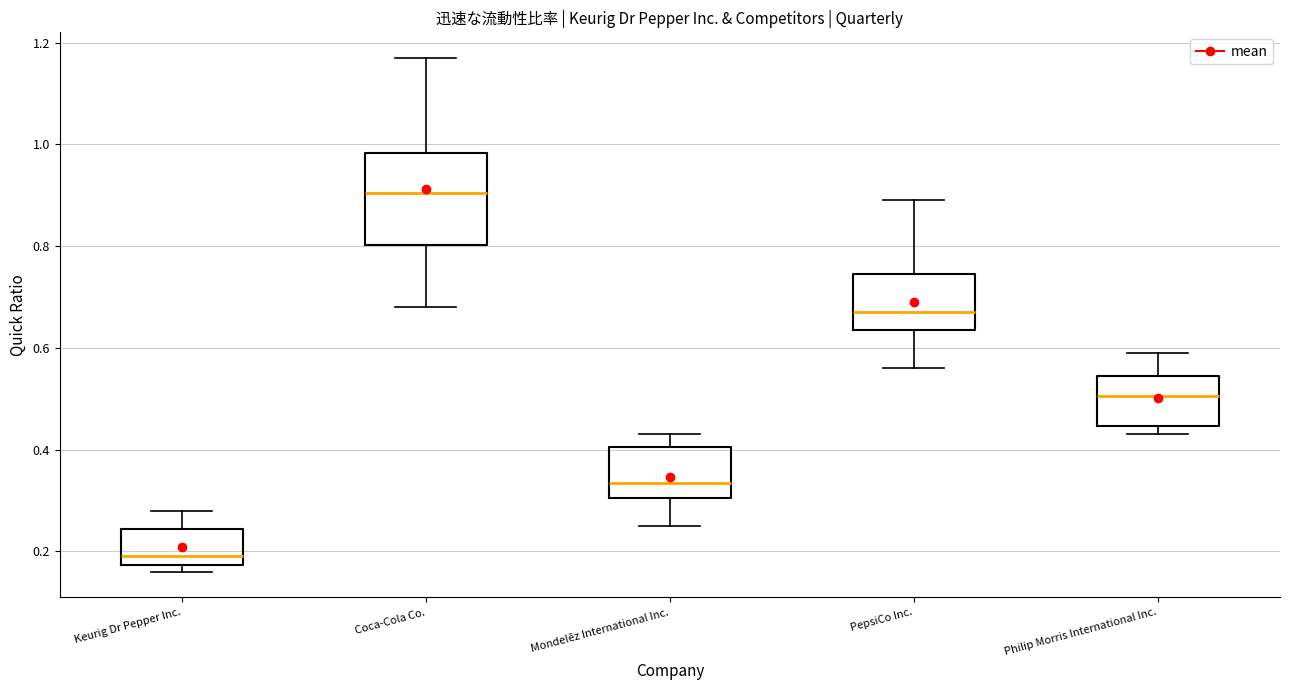

Which box has the lowest median line?

Keurig Dr Pepper Inc.